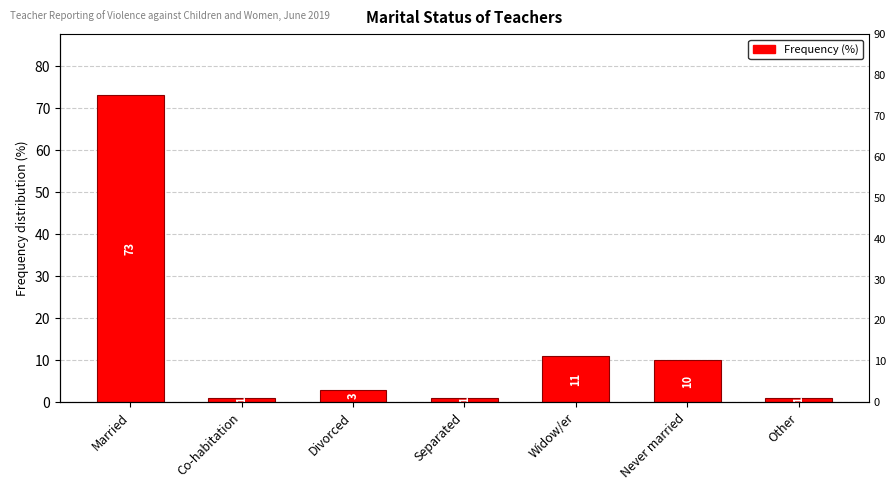

What is the label of the 1st bar from the left?

Married